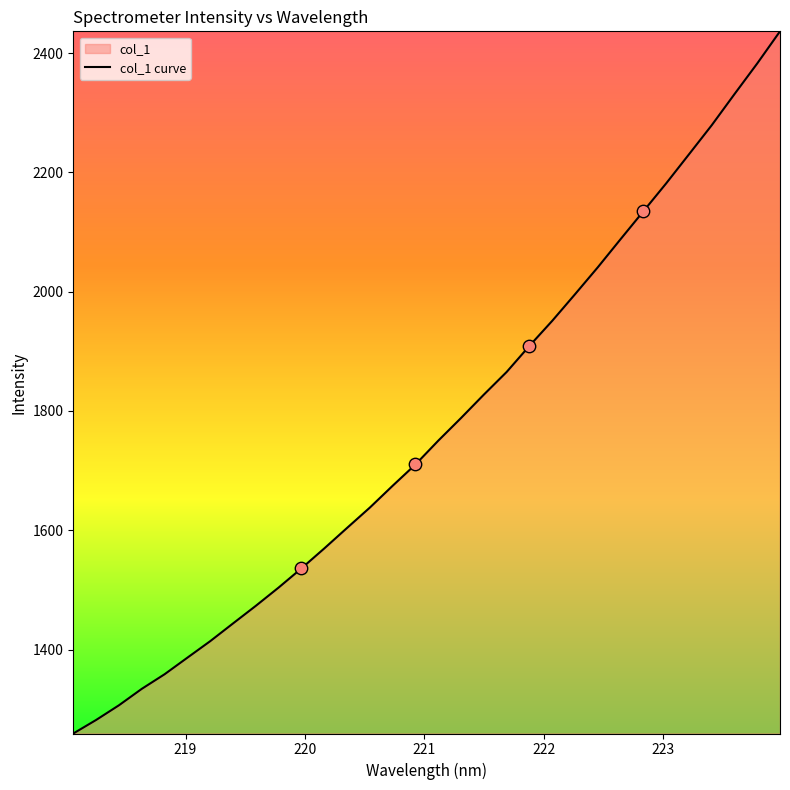

What is the difference between the maximum and minimum values?

1177.6